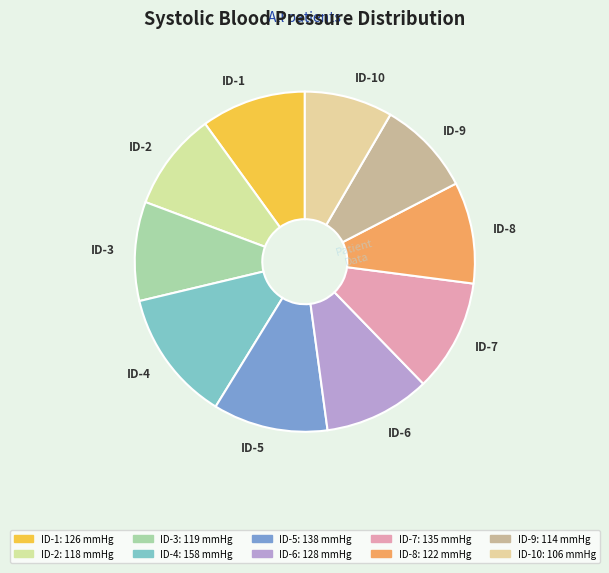

Is it true that ID-9 is 21% of the pie?

False